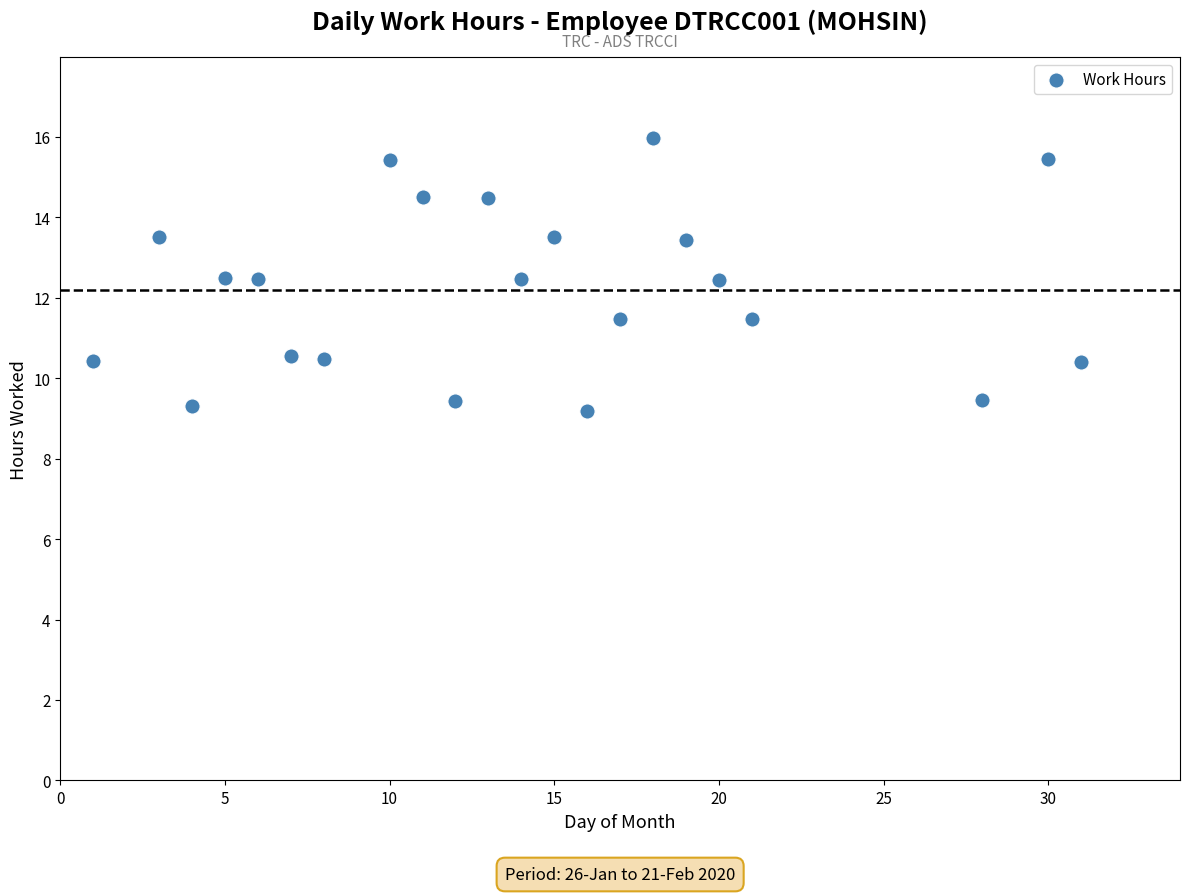

What is the range of X values (max minus min)?

30.0